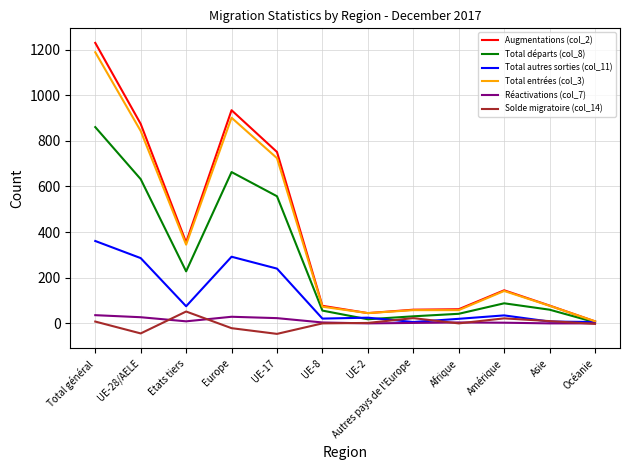

True or false: Total départs (col_8) has a value of 1186 at Total général.

False